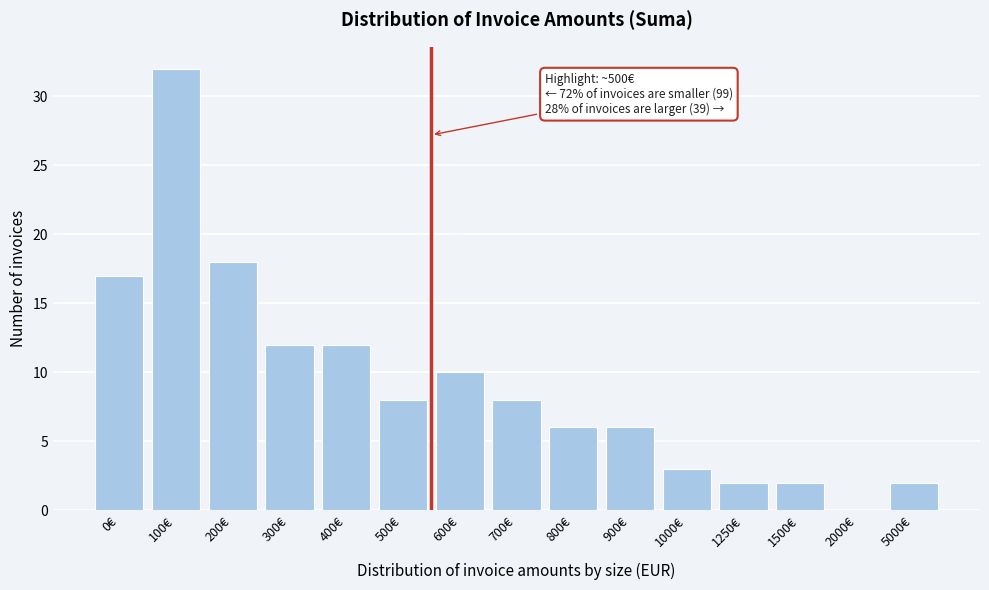

Reading right to left, transcribe all the data shown in this chart.

5000€=2	2000€=0	1500€=2	1250€=2	1000€=3	900€=6	800€=6	700€=8	600€=10	500€=8	400€=12	300€=12	200€=18	100€=32	0€=17